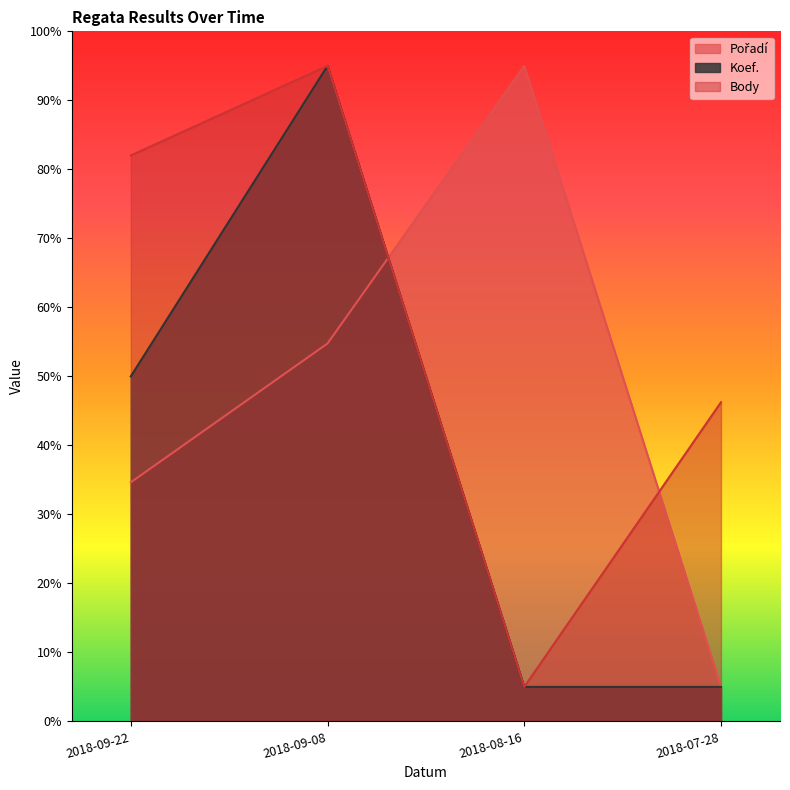

How many interior local valleys does the Body series have?

1